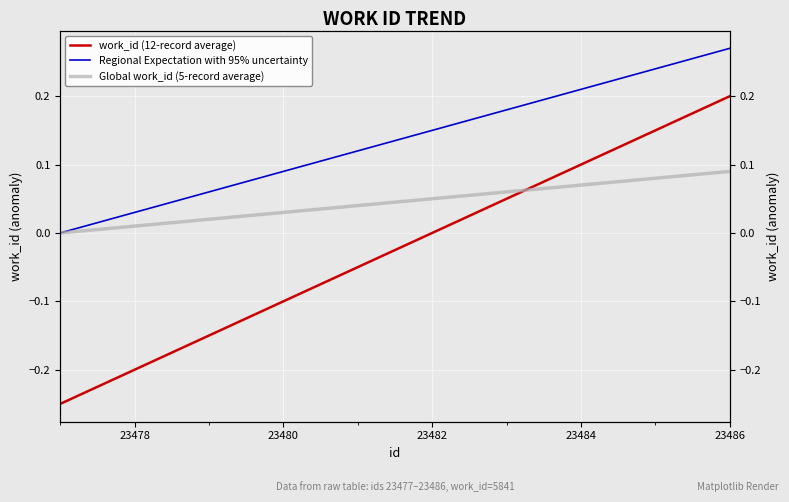

Which series has the largest range (max minus min)?

work_id (12-record average)